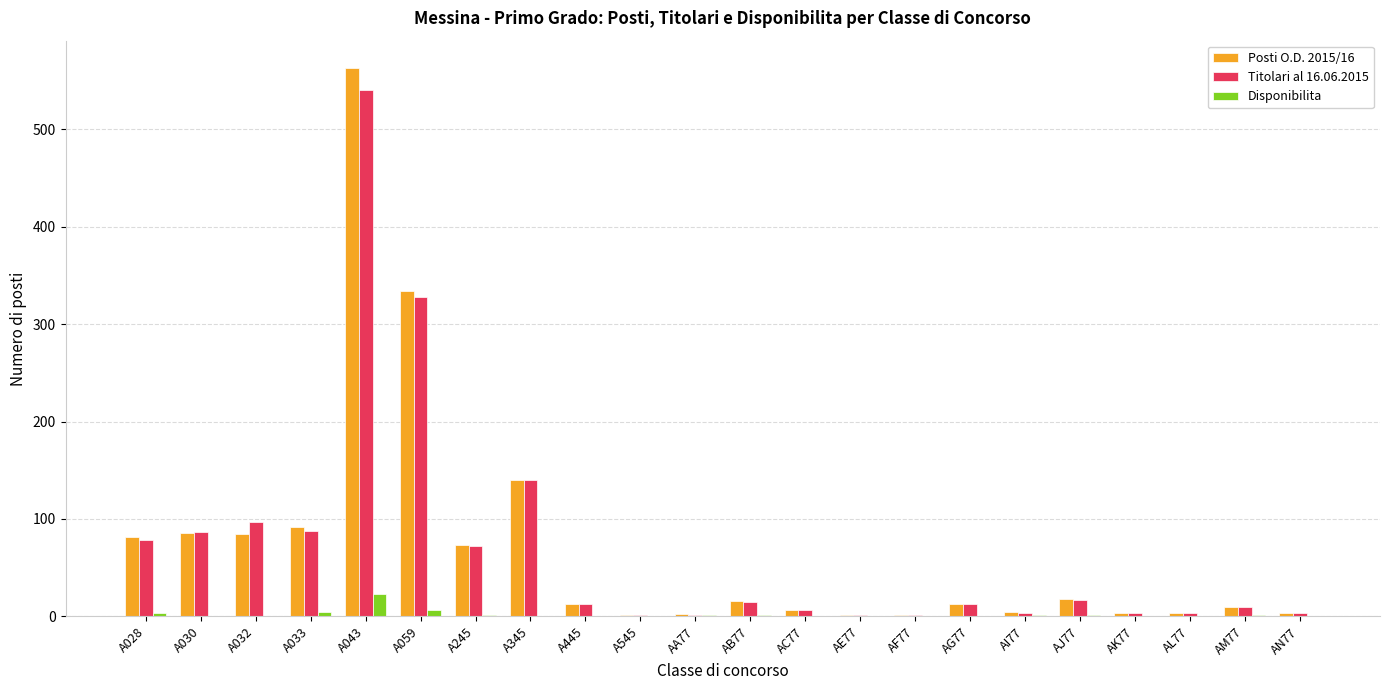

Which series has the widest spread of values?

Posti O.D. 2015/16